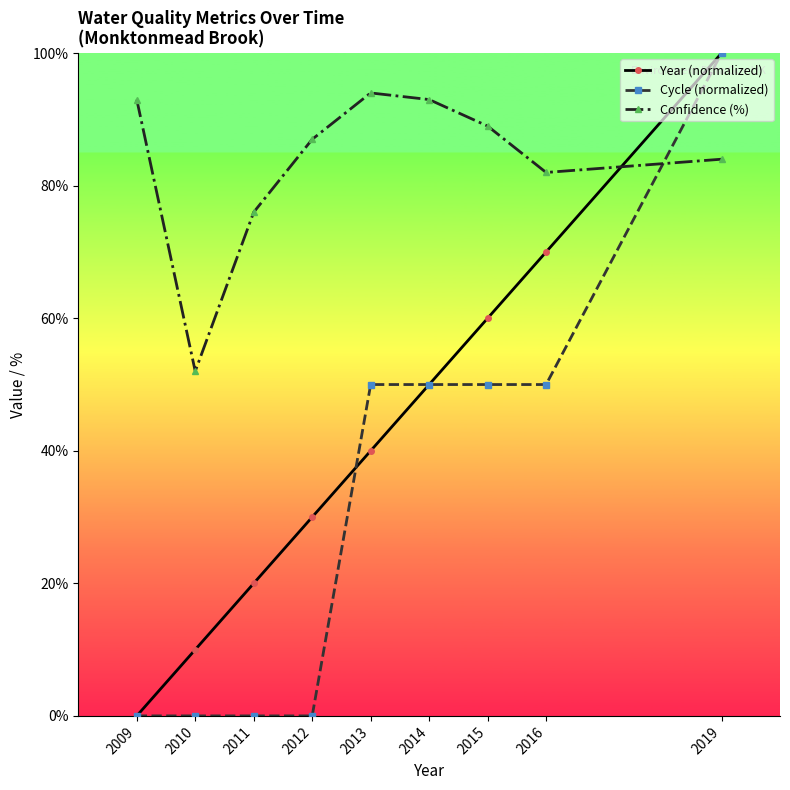

How many times do Confidence (%) and Cycle (normalized) cross each other?

1